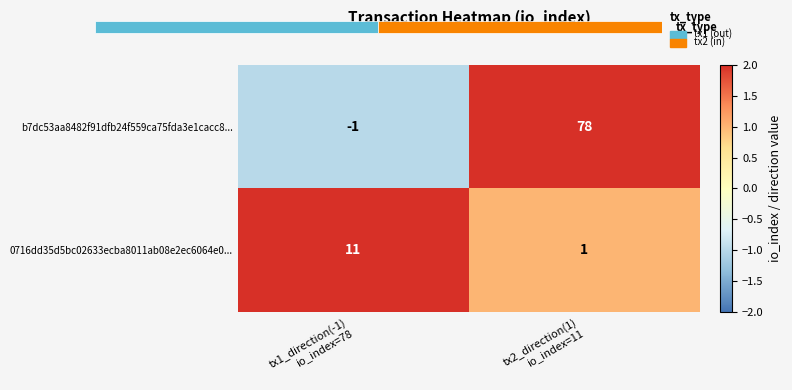

How many negative values does the b7dc53aa8482f91dfb24f559ca75fda3e1cacc8... series have?

1